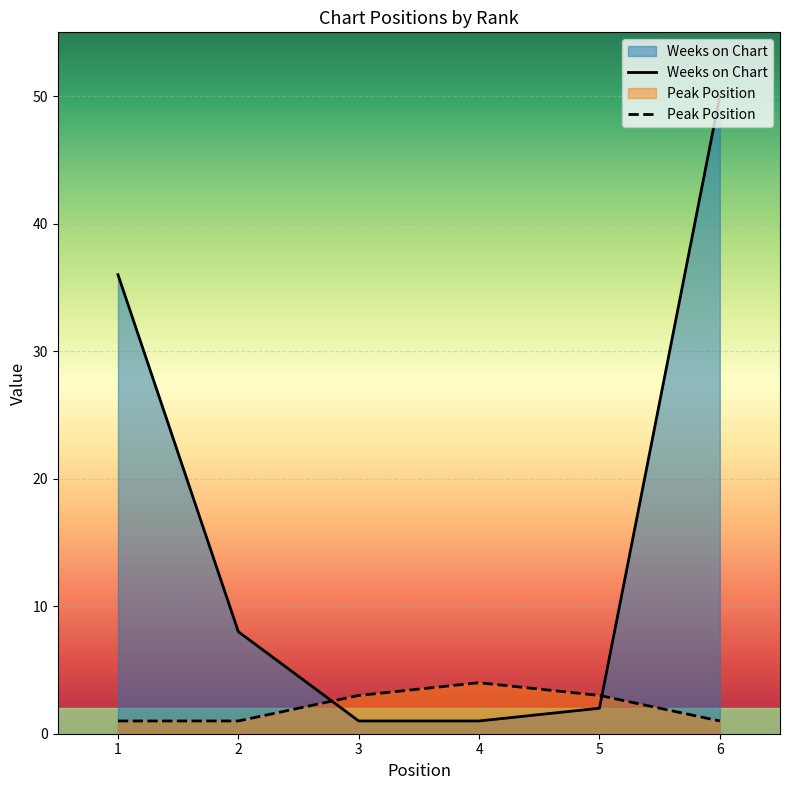

Reading left to right, list all the values displayed in this chart.

Weeks on Chart: 1=36	2=8	3=1	4=1	5=2	6=50
Peak Position: 1=1	2=1	3=3	4=4	5=3	6=1